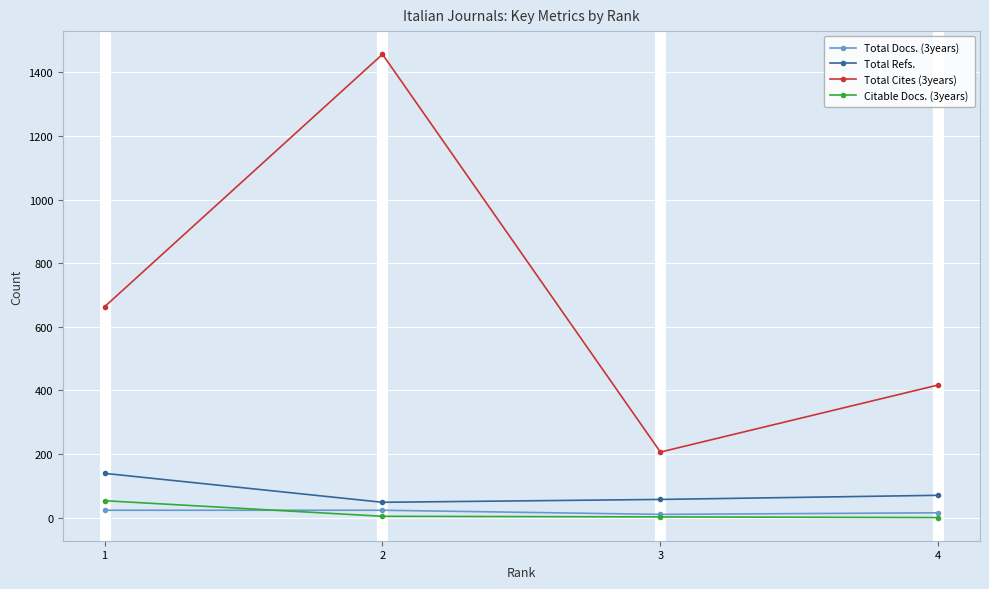

True or false: Citable Docs. (3years) has more than 1 points higher than both neighbors.

False